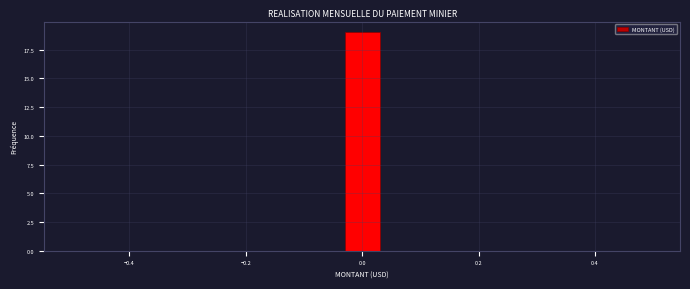

Around what value on the x-axis is the tallest bar? Give the approximate position of its centre, as read against the axis.

0.00